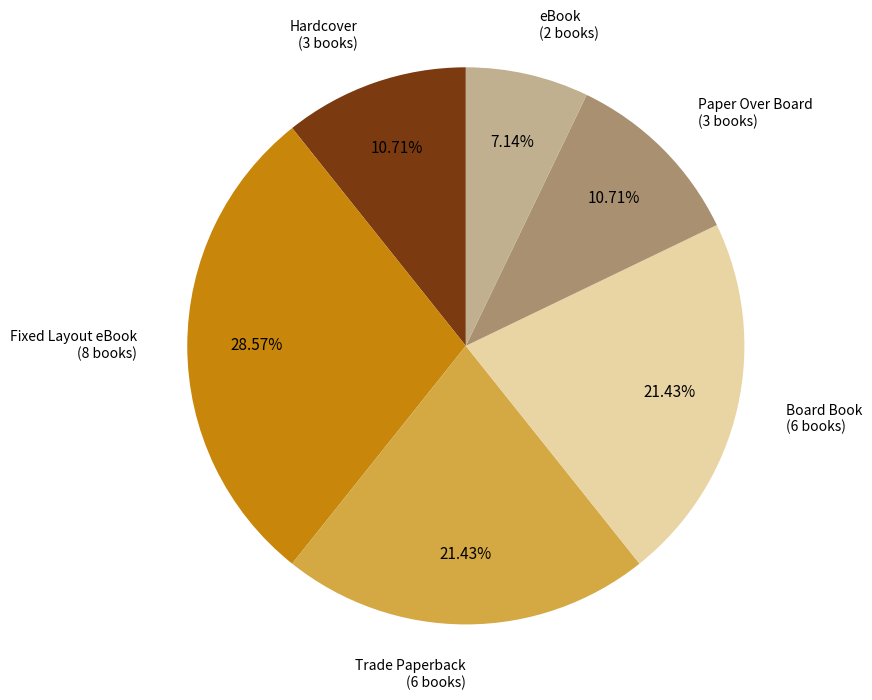

How many segments does this pie chart have?

6